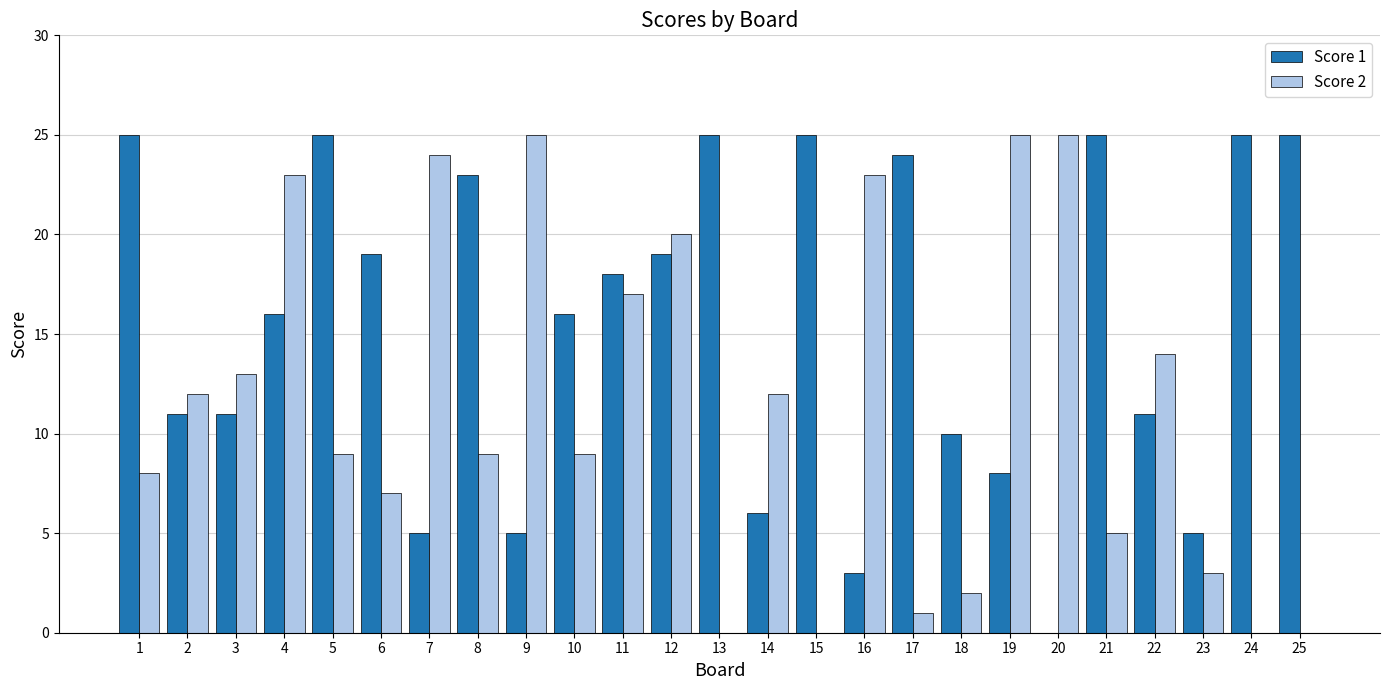

Which series changed the most between 17 and 18?

Score 1